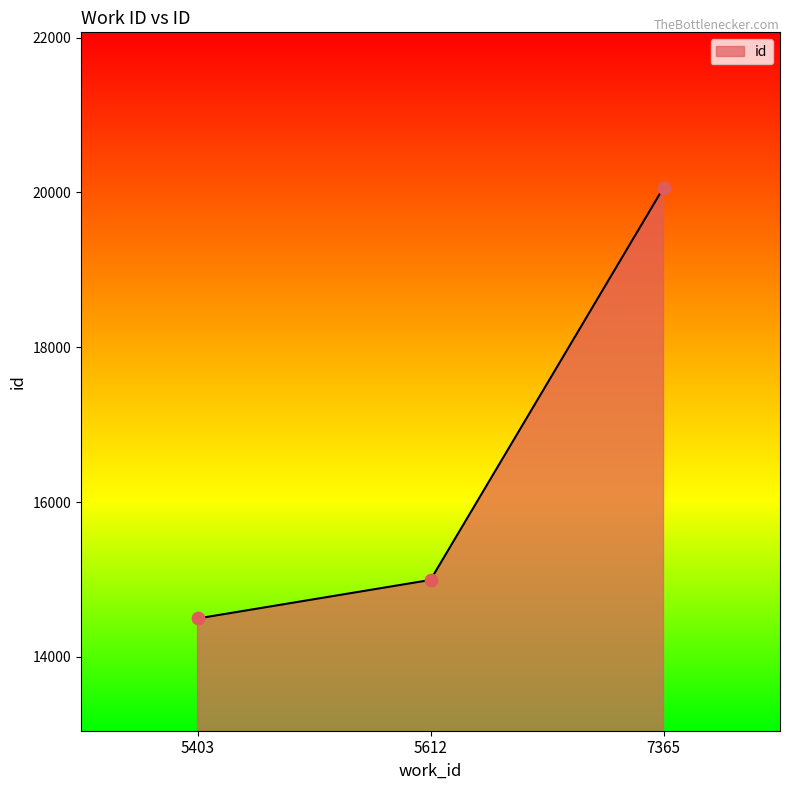

What is the change in value from 5403 to 7365?

+5565